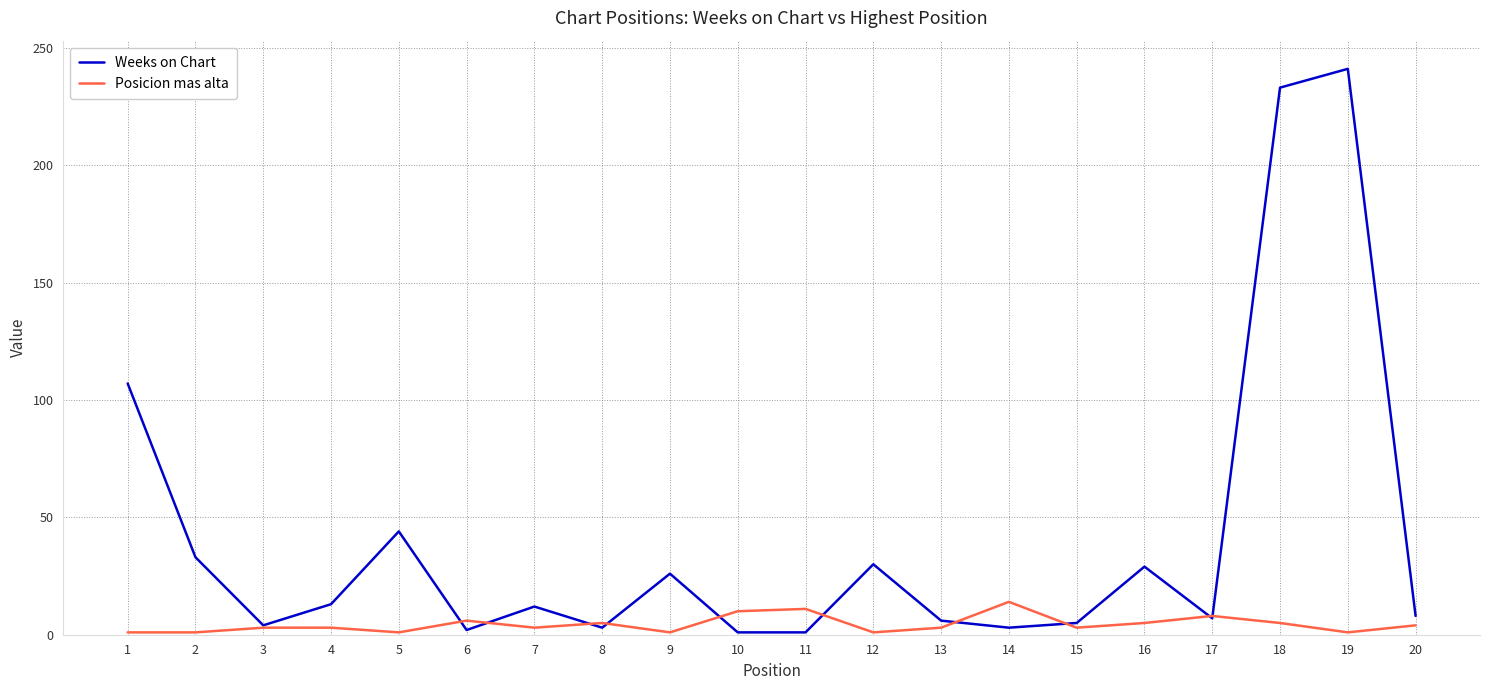

Is it true that Posicion mas alta equals 8 at 17?

True